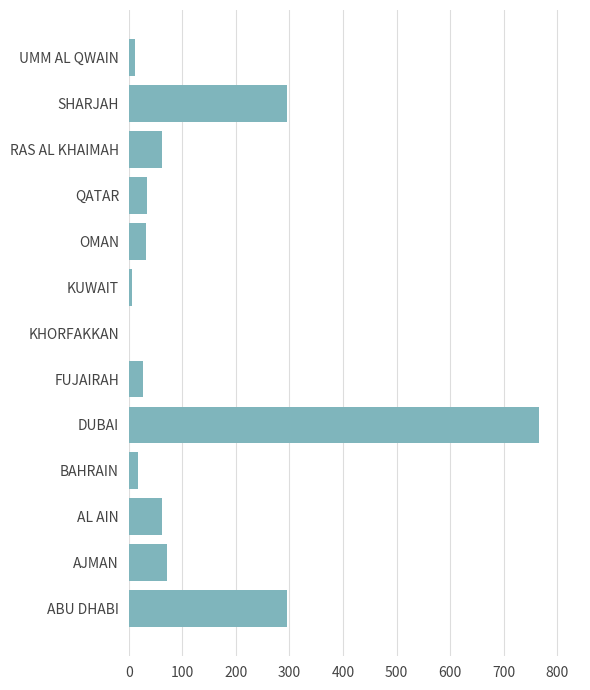

What is the change in value from QATAR to SHARJAH?

+260